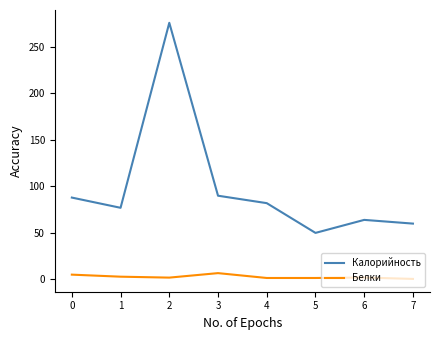

What is the spread (max minus min) of values at 7?

59.5